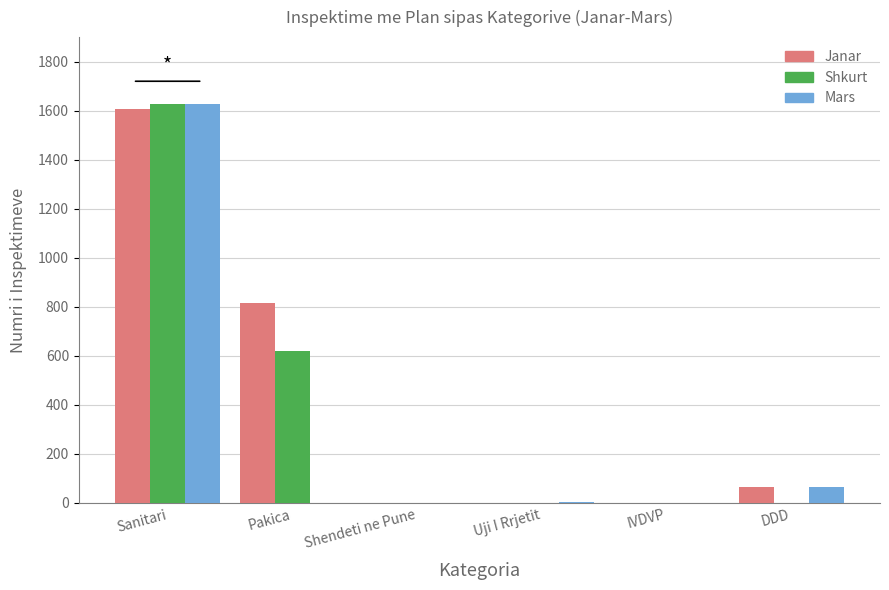

Where is Janar nearest to the value 804?

Pakica